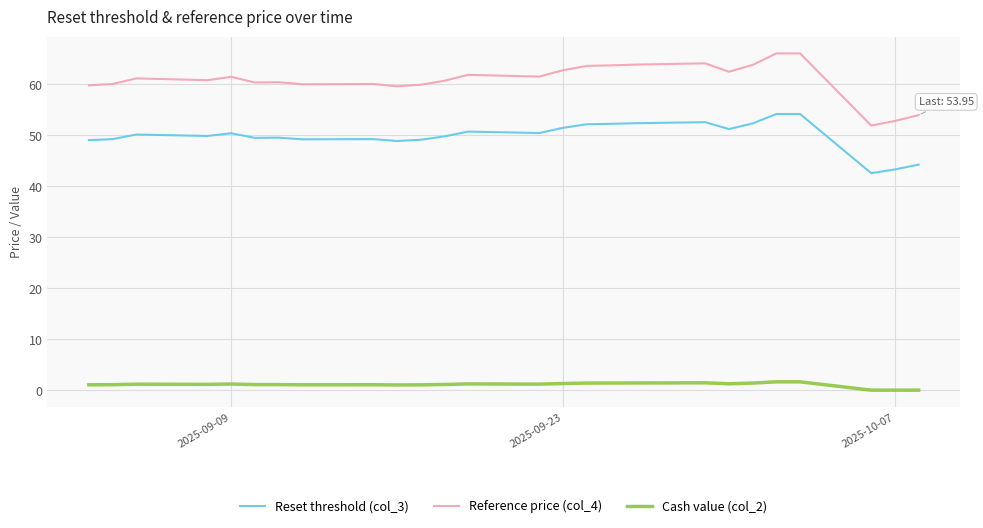

True or false: Reset threshold (col_3) and Reference price (col_4) intersect in this chart.

False